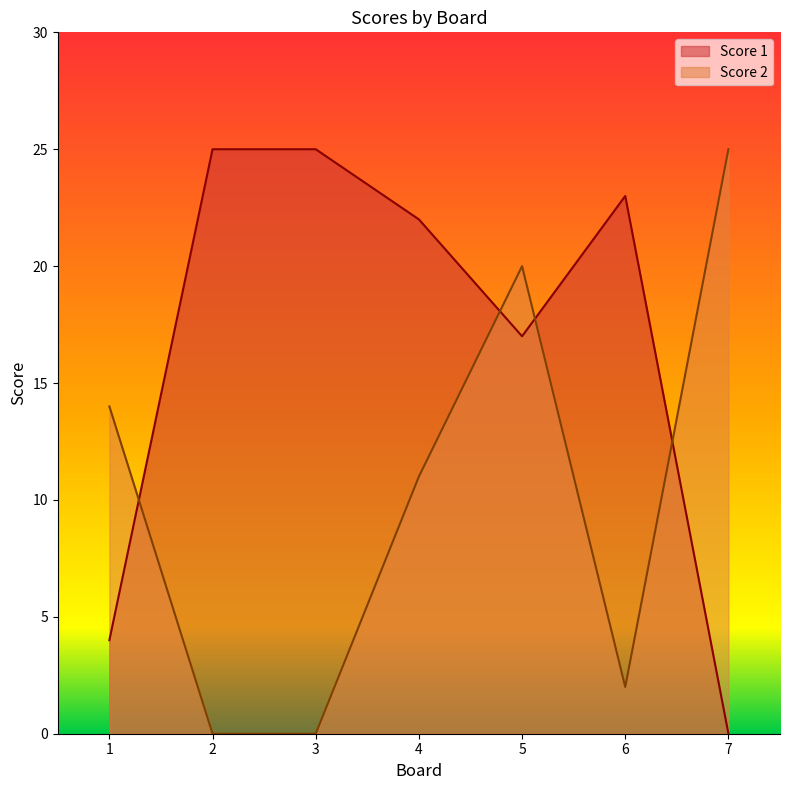

At which label is Score 2 closest to 12?

4